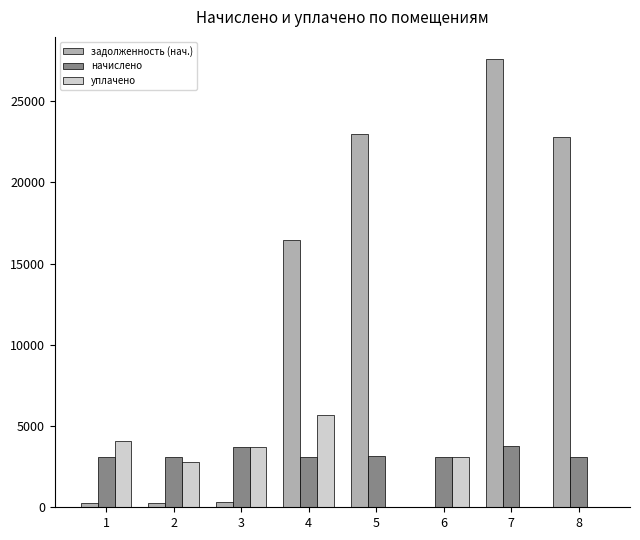

The уплачено series shows -2420.0 at 5. True or false?

False